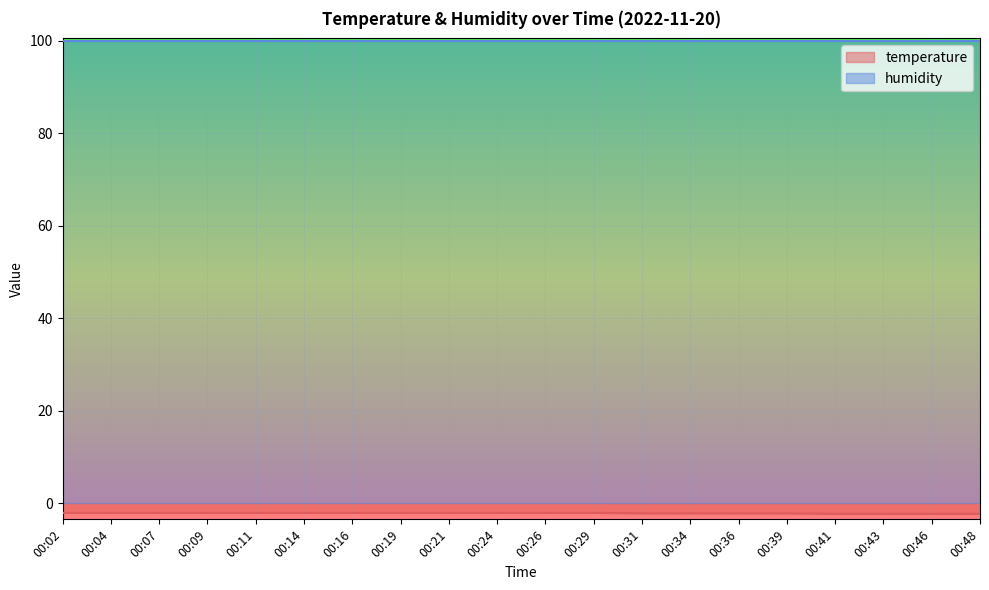

At which label is the value closest to -2?

00:02